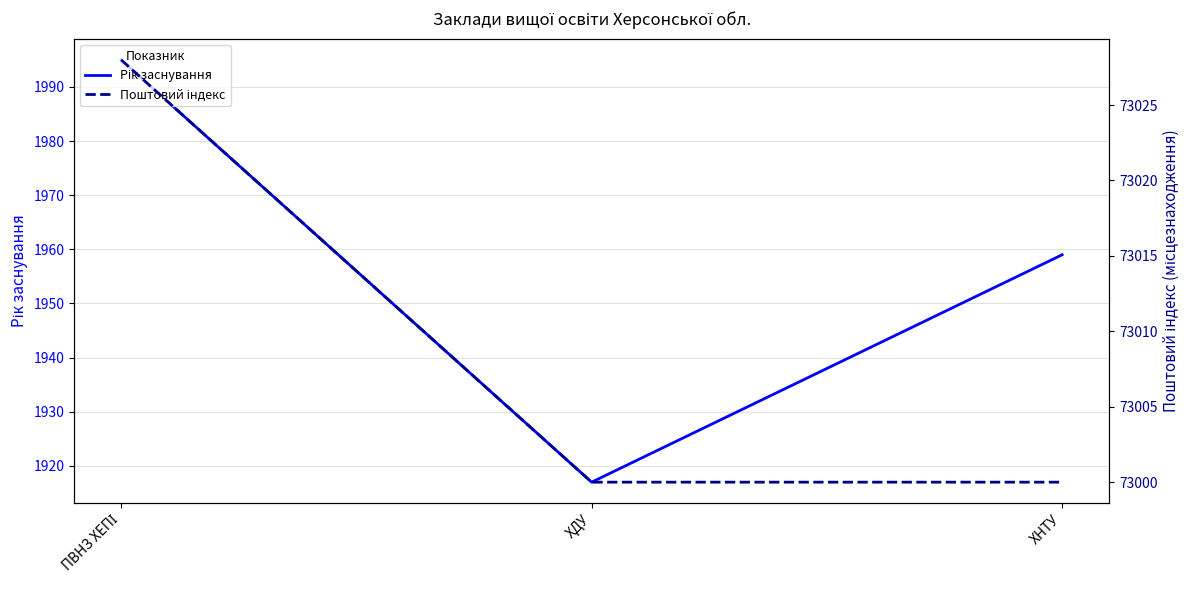

How many lines are shown in the chart?

2